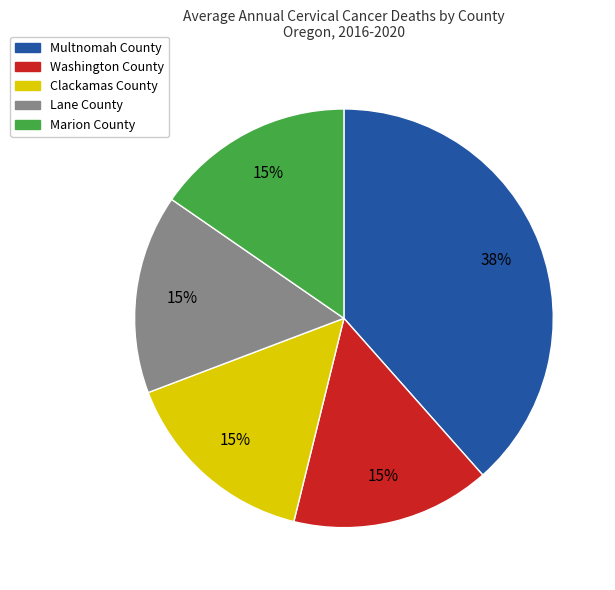

Is it true that Lane County is 15% of the pie?

True